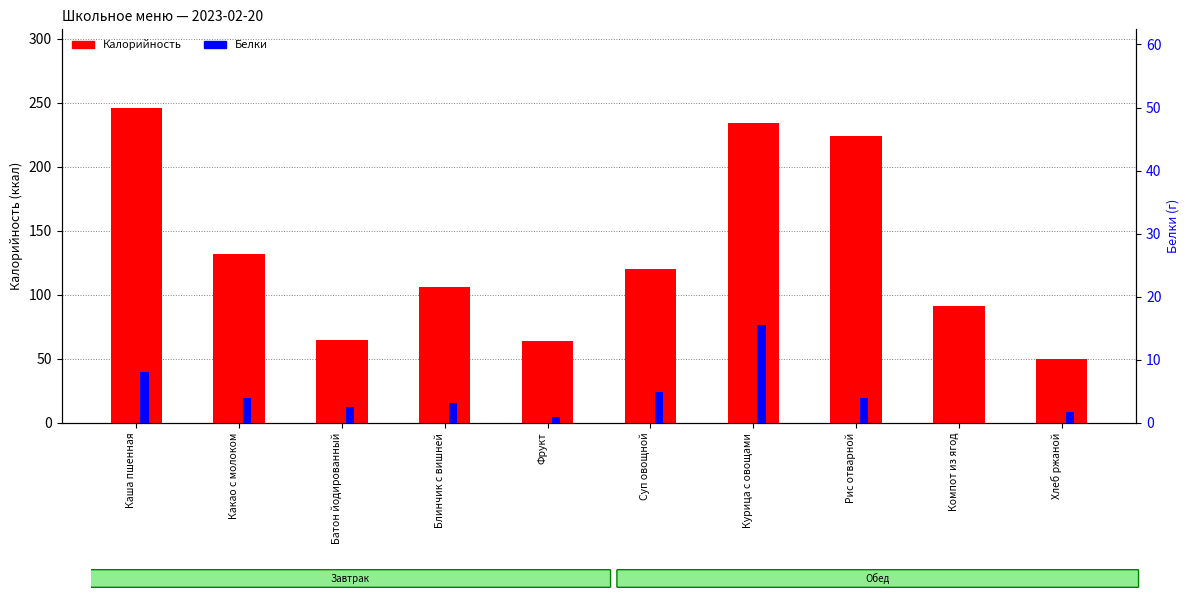

What is the label of the 6th bar from the left?

Суп овощной